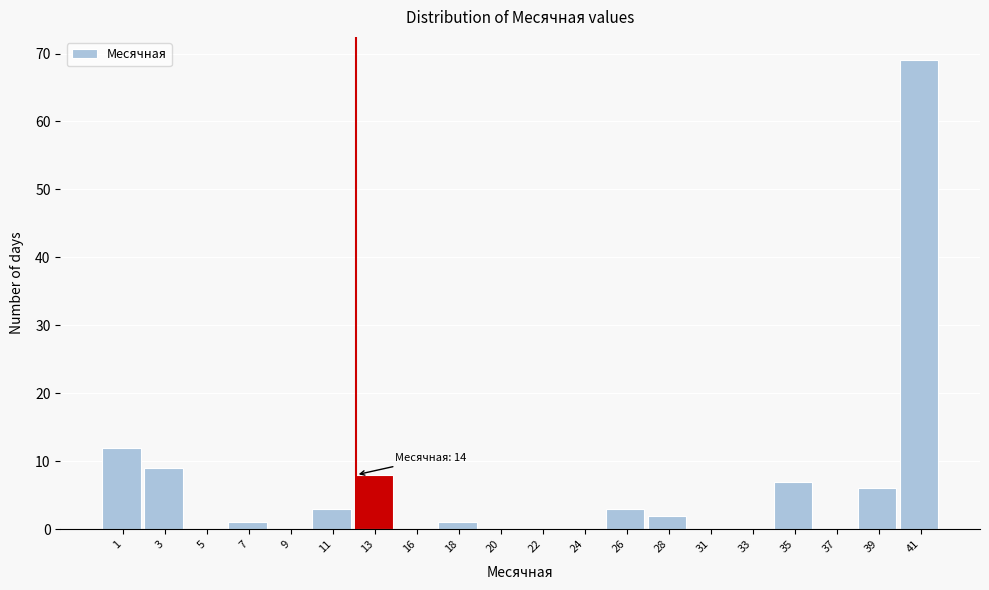

Reading left to right, transcribe all the data shown in this chart.

1=12	3=9	5=0	7=1	9=0	11=3	13=8	16=0	18=1	20=0	22=0	24=0	26=3	28=2	31=0	33=0	35=7	37=0	39=6	41=69